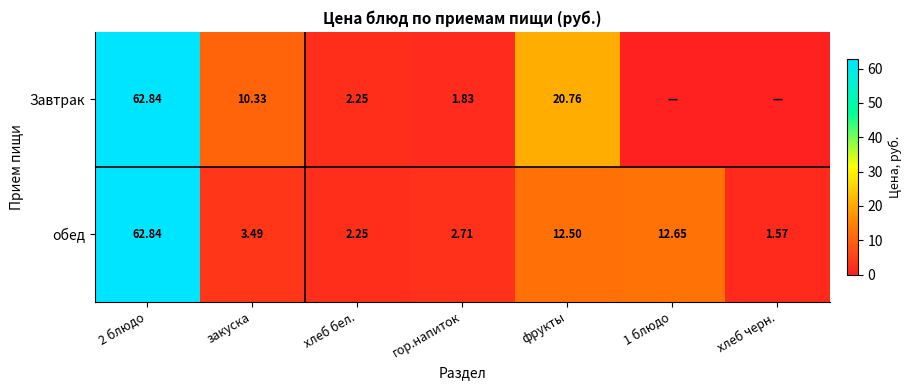

Read the обед value at гор.напиток.

2.7